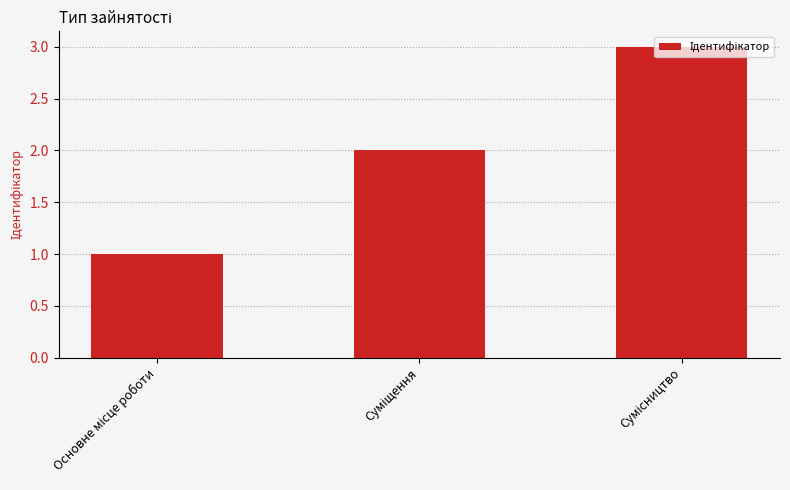

What is the greatest value displayed?

3